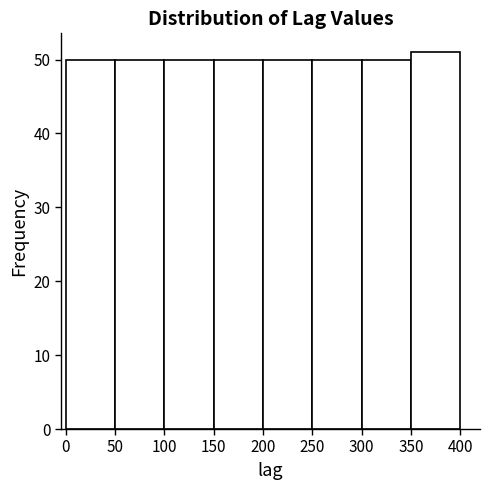

What is the height of the bar covering 0 to 50 on the x-axis? The values are not printed on the chart, so give them approximately, as read against the axis.

50